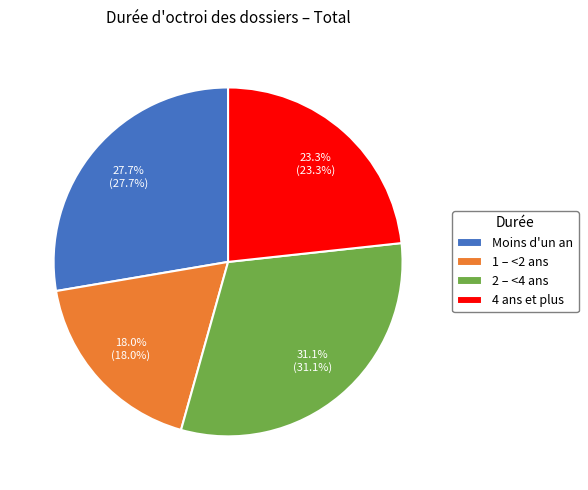

To the nearest percent, what percentage of the pie is 2 – <4 ans?

31%